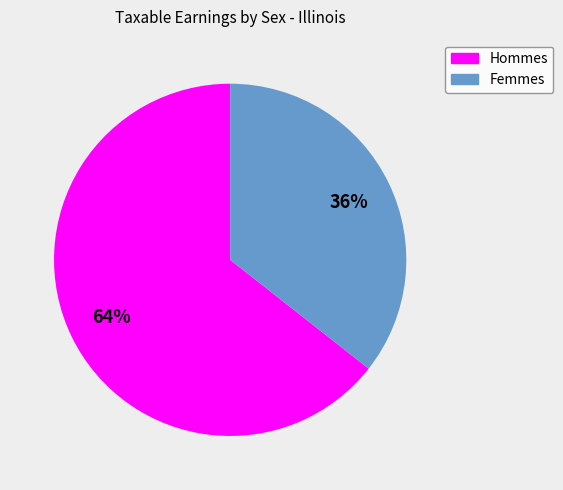

Does any single category account for the majority?

Yes